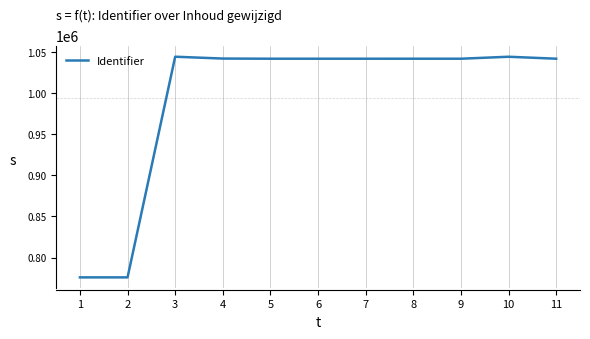

What is the difference between the values at 1 and 10?

268017